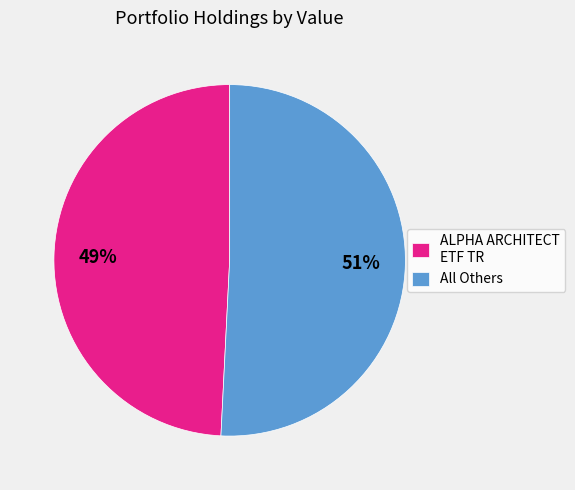

Count the number of slices in the pie.

2